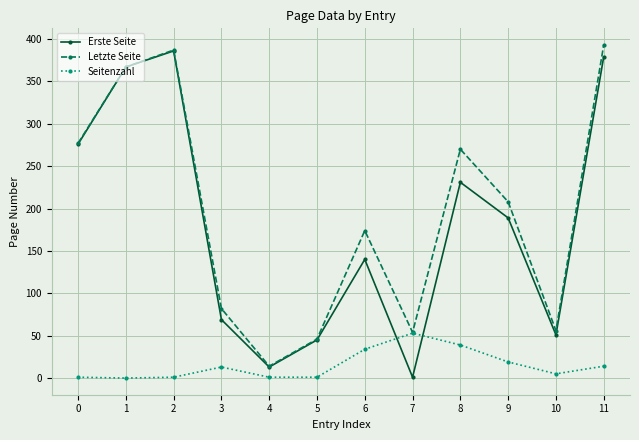

Which category has the lowest value in the Letzte Seite series?

4